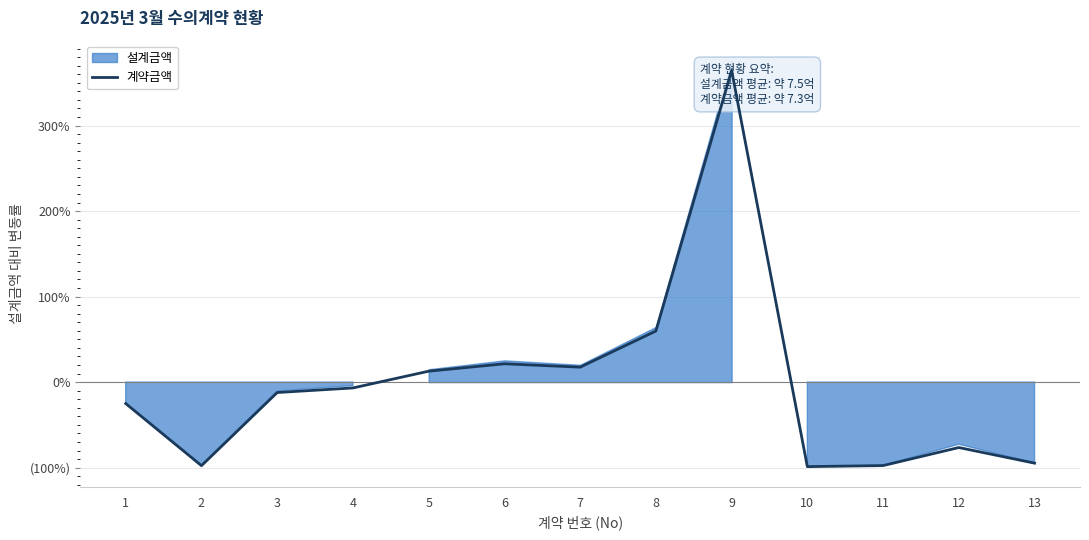

At which category does the data reach its first local valley?

2